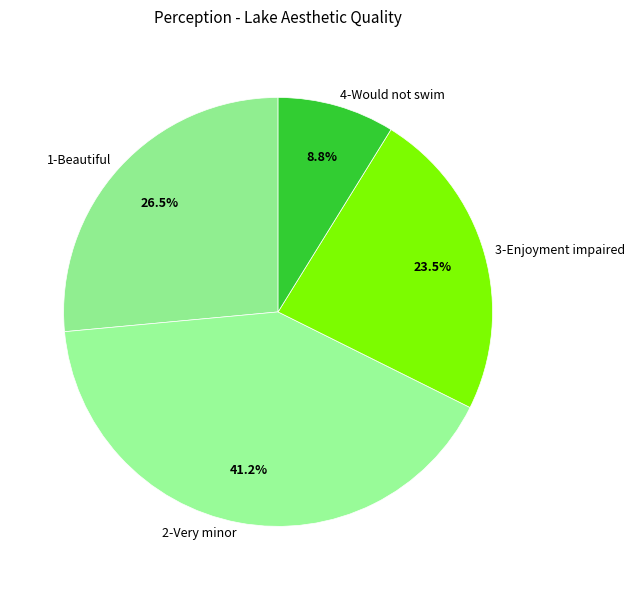

Does 1-Beautiful account for over 50% of the chart?

No